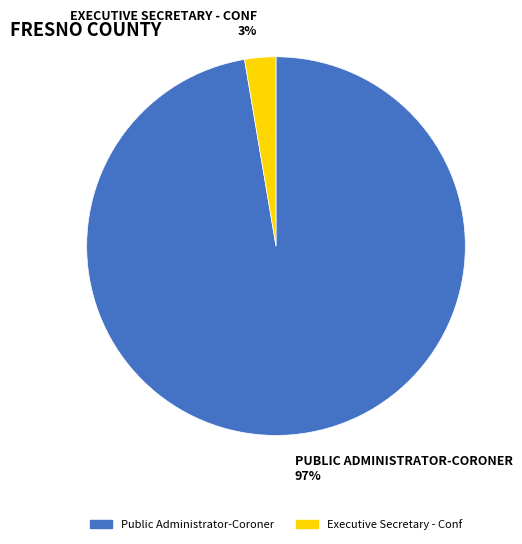

Is there any slice that represents more than half of the pie?

Yes